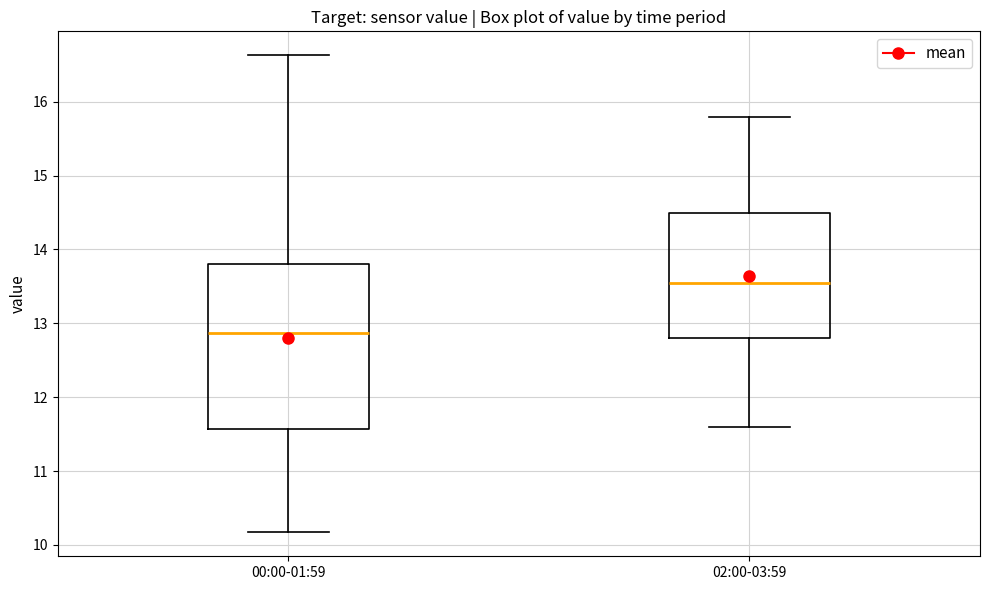

Reading left to right, read every box against the y-axis: the position of its median line, the range the box covers, and the ends of its whiskers. The values are not printed on the chart, so give them approximately, as read against the axis.

00:00-01:59: median 12.9, box 11.6 to 13.8, whiskers 10.2 to 16.6
02:00-03:59: median 13.6, box 12.8 to 14.5, whiskers 11.6 to 15.8